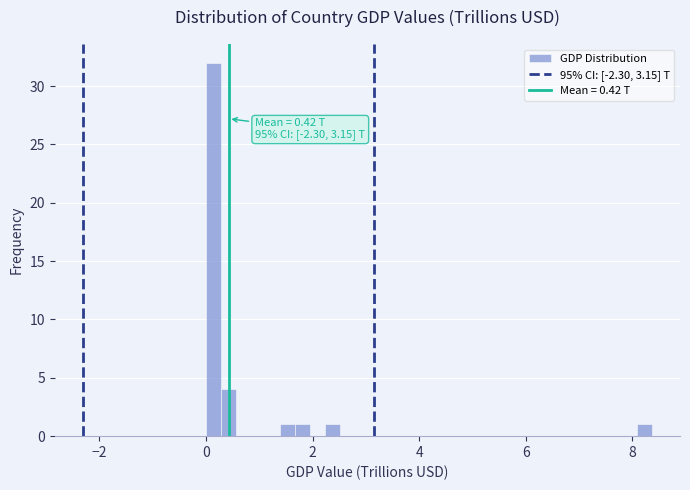

Read against the x-axis, roughly where is the centre of the tallest bar?

0.2